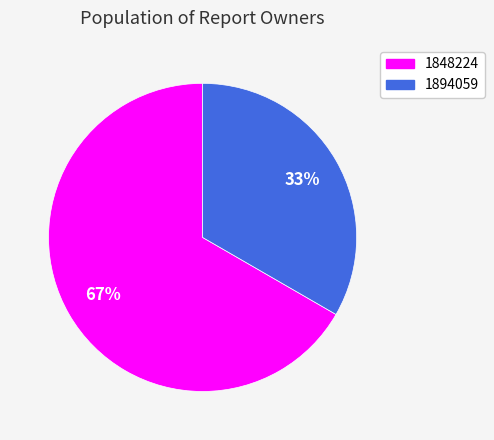

To the nearest percent, what percentage of the pie is 1894059?

33%